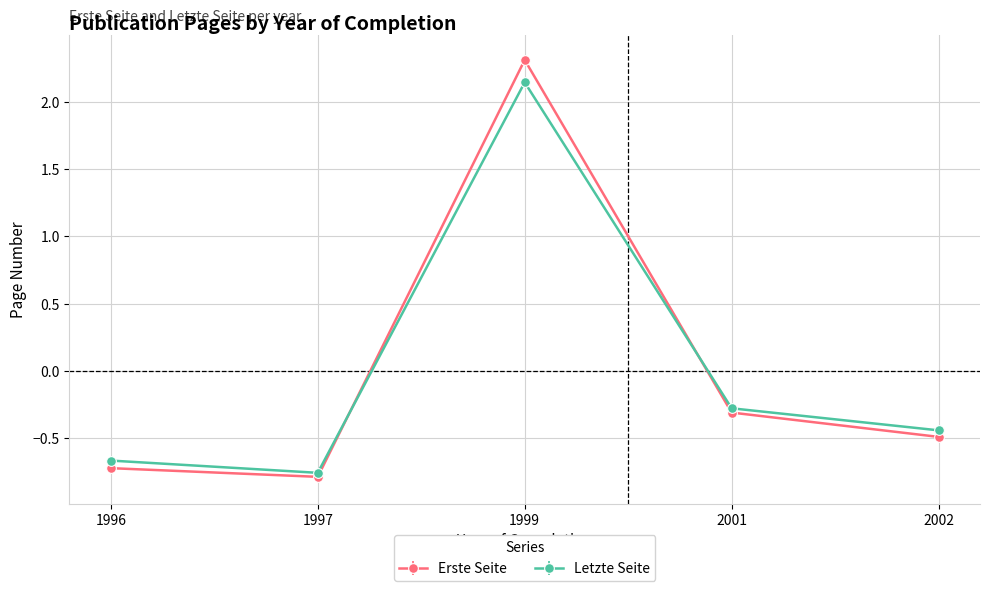

Is it true that Letzte Seite equals 2.9 at 1999?

False